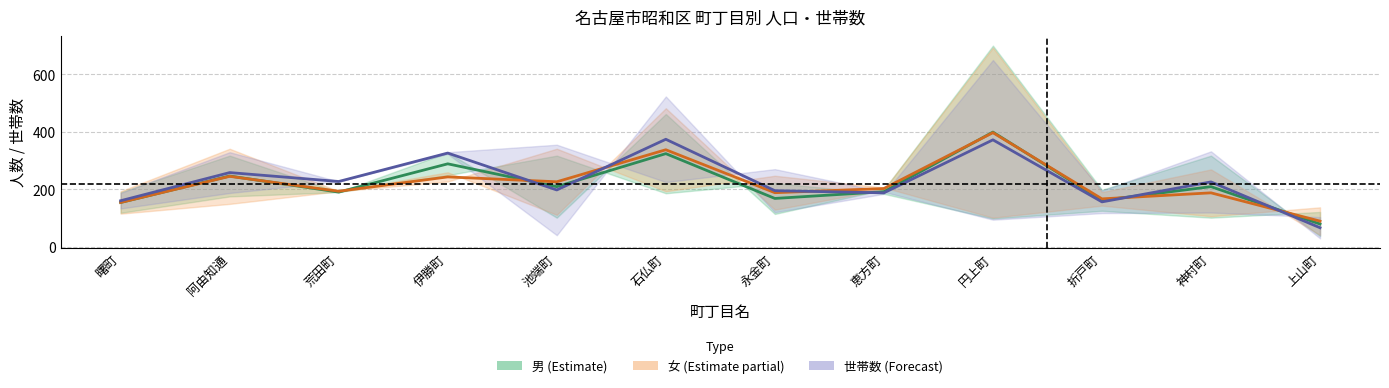

Which label corresponds to the largest value in the chart?

円上町